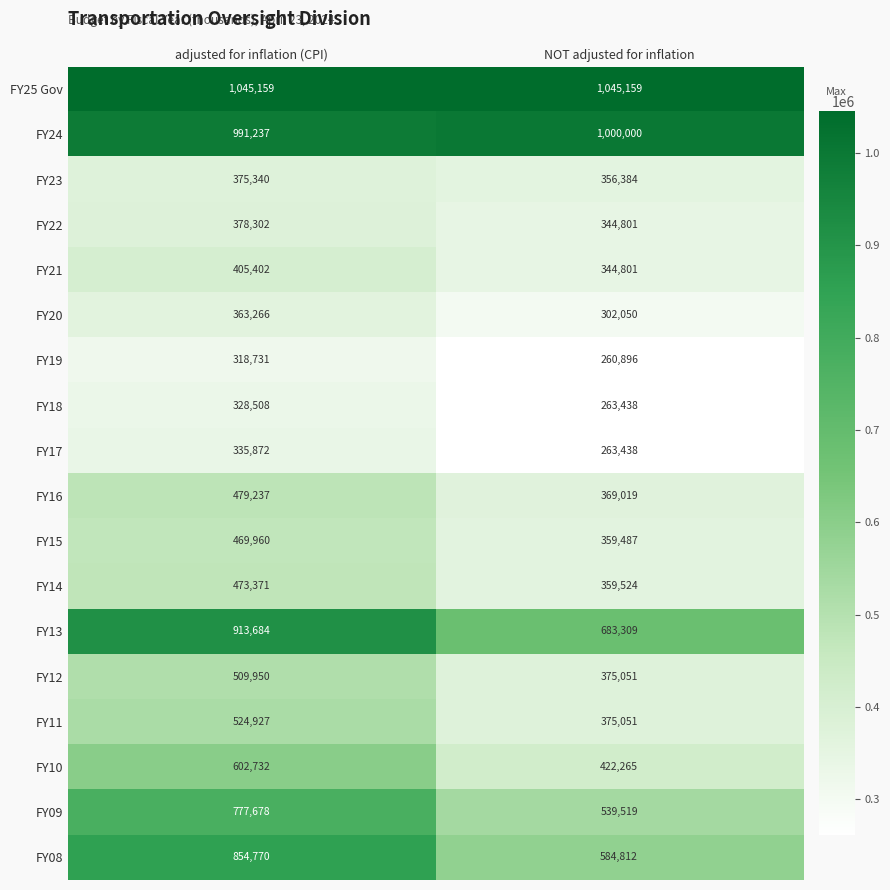

The FY16 series shows 369019 at NOT adjusted for inflation. True or false?

True